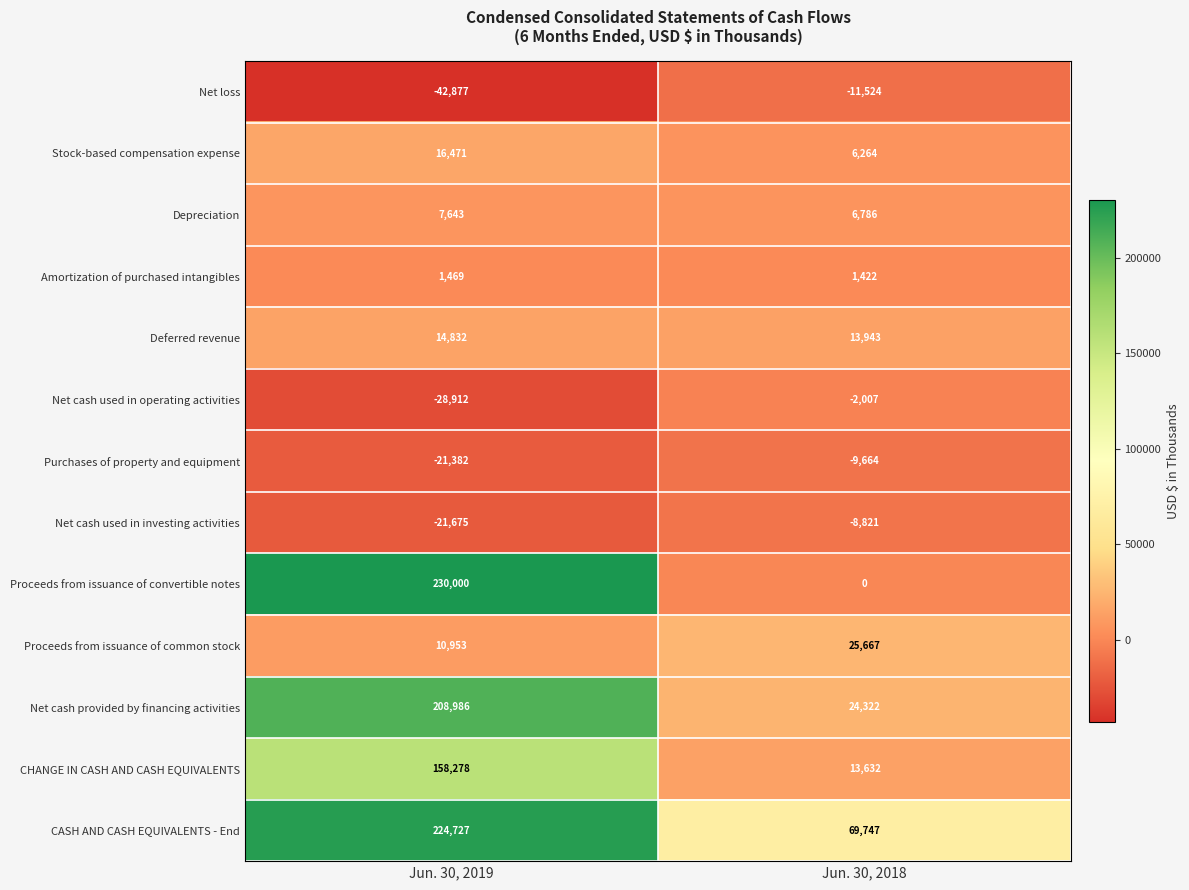

At which label is Net cash used in investing activities closest to -15248?

Jun. 30, 2019